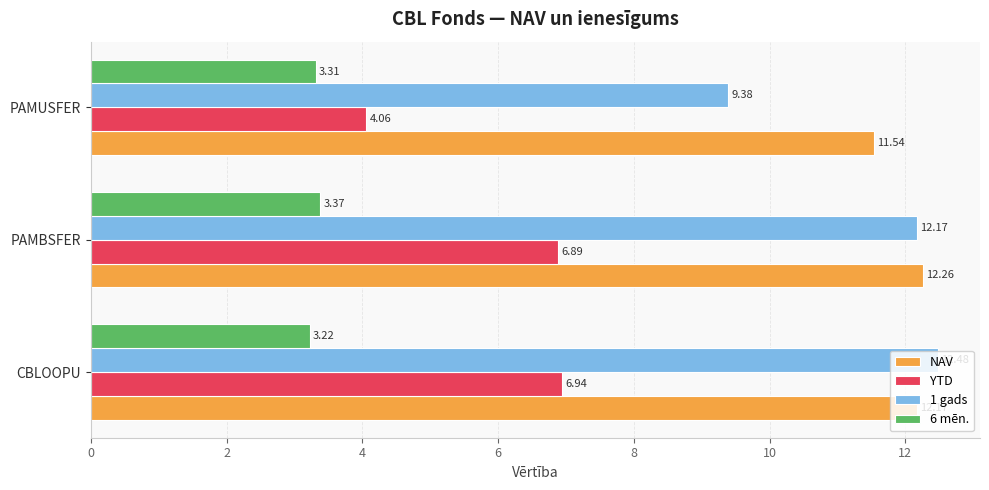

How many data points in NAV are above 12?

2